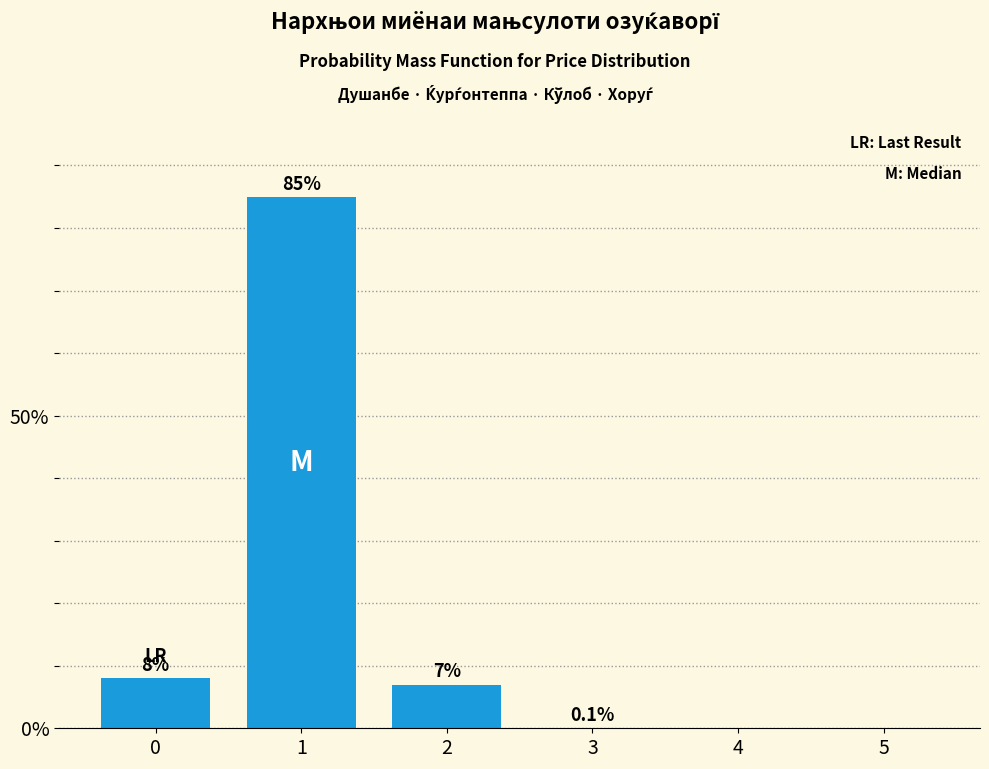

Reading left to right, transcribe all the data shown in this chart.

0=8.0	1=85.0	2=7.0	3=0.1	4=0.0	5=0.0